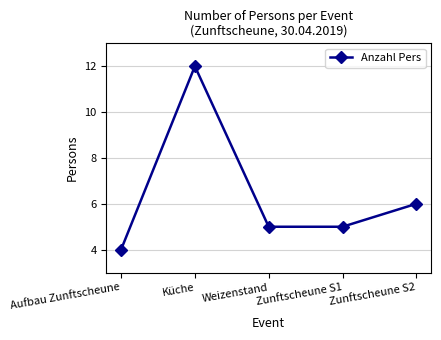

How many values are between 5 and 6?

3